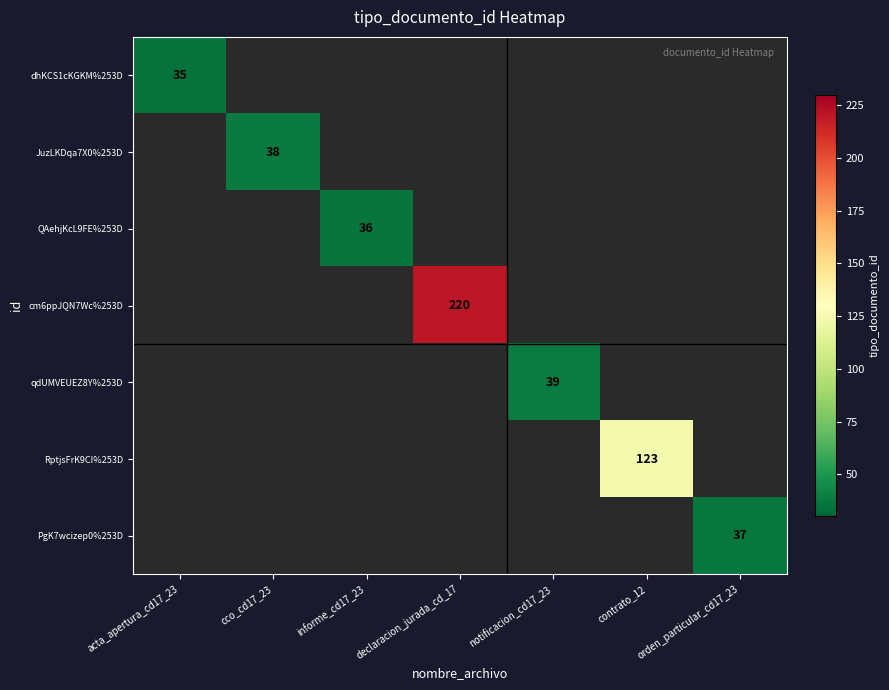

True or false: PgK7wcizep0%253D has a value of 26 at orden_particular_cd17_23.

False